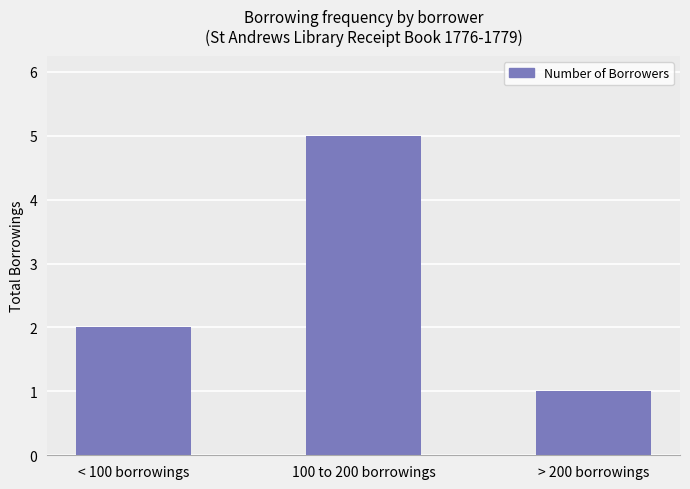

Approximately how many times larger is the value at < 100 borrowings compared to > 200 borrowings?

2.0